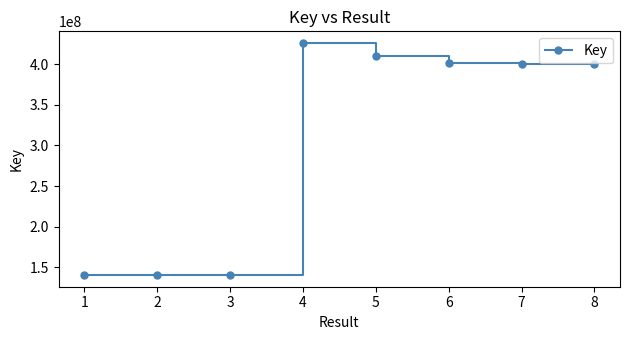

What is the sum of all values?

2459177164